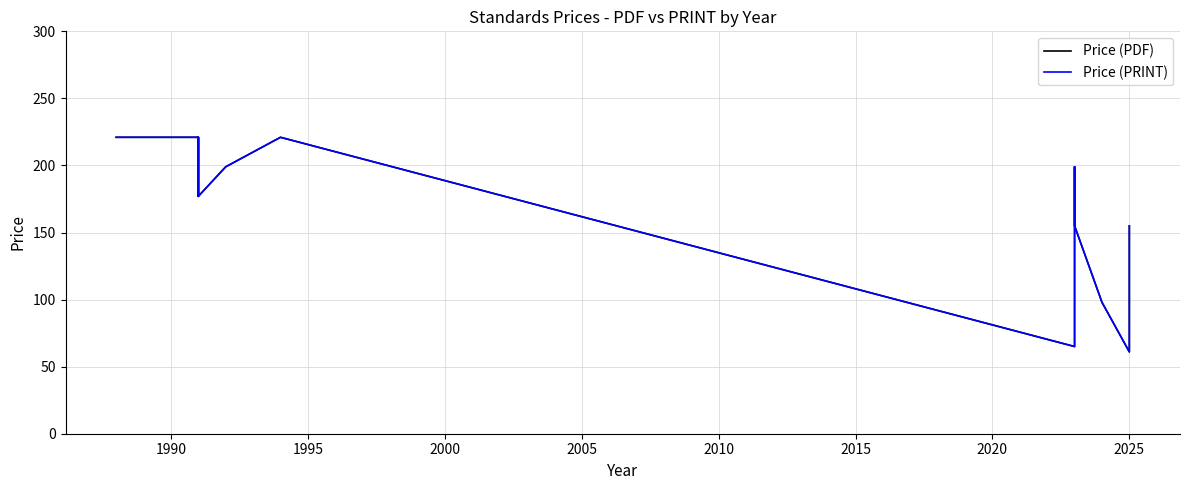

What is the difference between the second highest and second lowest values in the Price (PDF) series?

156